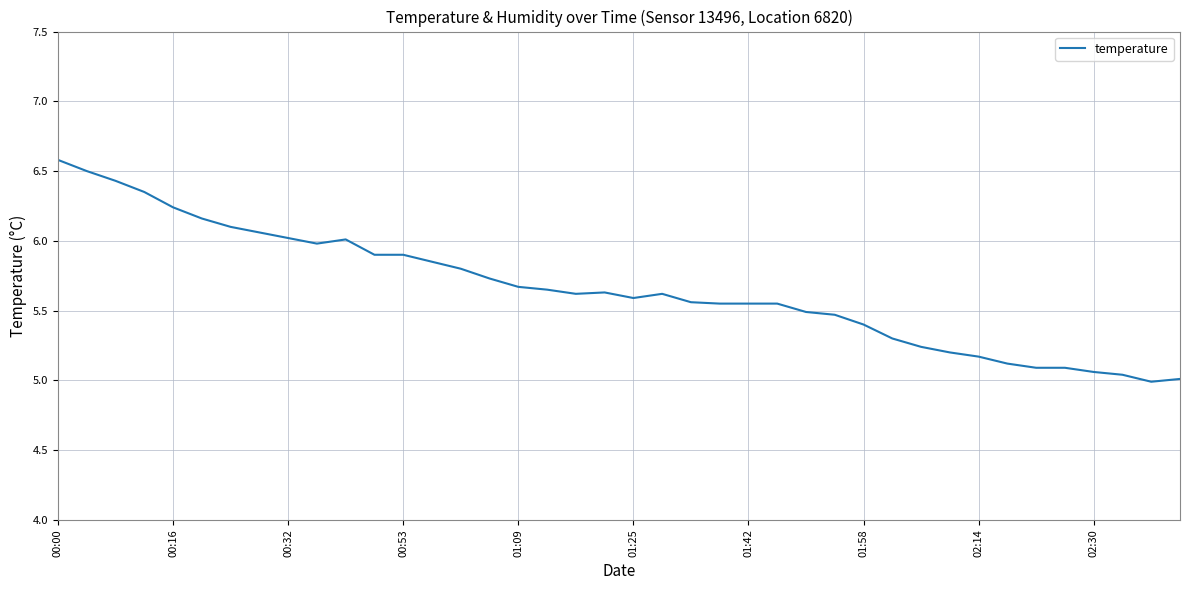

What is the maximum value shown in the chart?

6.6